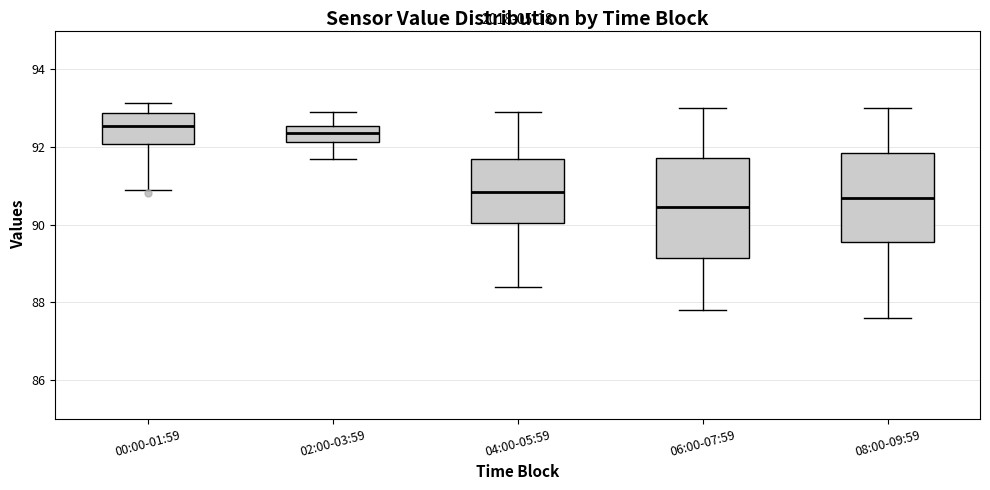

Reading left to right, read every box against the y-axis: the position of its median line, the range the box covers, and the ends of its whiskers. The values are not printed on the chart, so give them approximately, as read against the axis.

00:00-01:59: median 92.6, box 92.0 to 92.8, whiskers 90.8 to 93.2
02:00-03:59: median 92.4, box 92.2 to 92.6, whiskers 91.8 to 93.0
04:00-05:59: median 90.8, box 90.0 to 91.8, whiskers 88.4 to 93.0
06:00-07:59: median 90.4, box 89.2 to 91.8, whiskers 87.8 to 93.0
08:00-09:59: median 90.8, box 89.6 to 91.8, whiskers 87.6 to 93.0